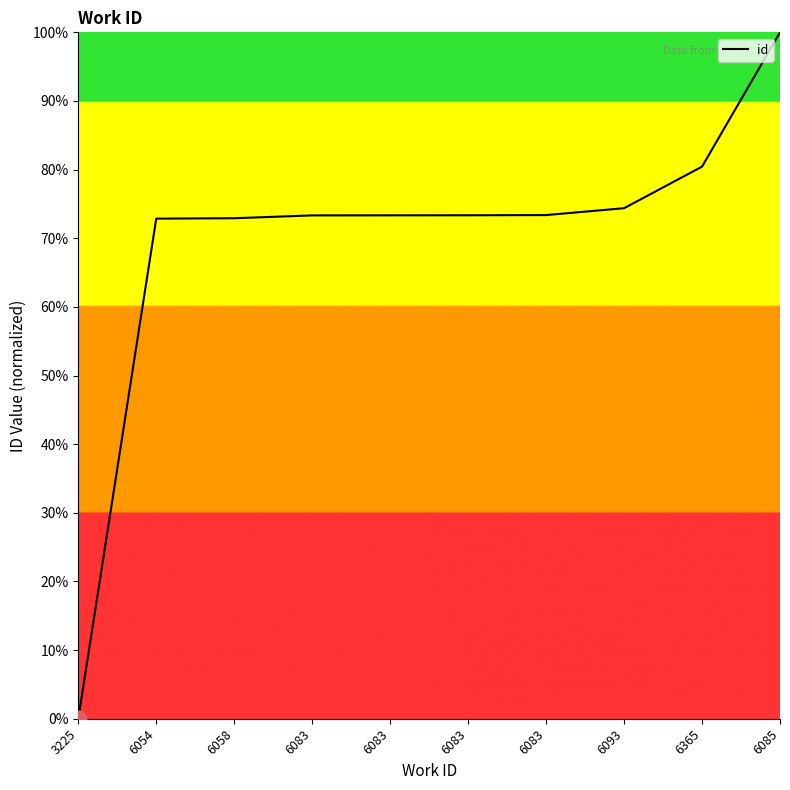

What is the value of the 6th point from the left?

73.3